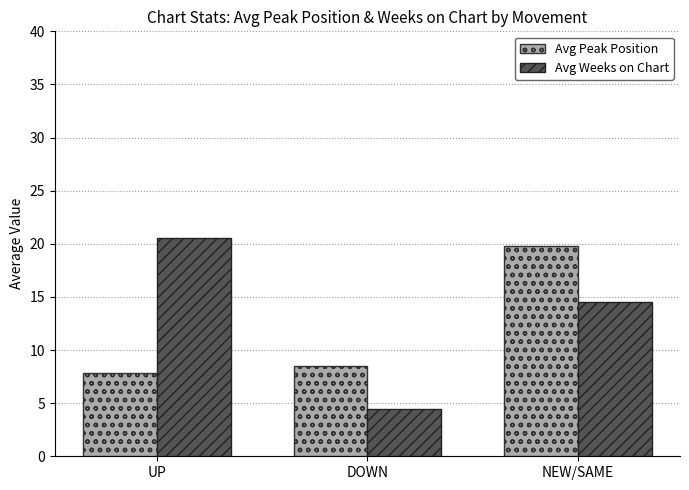

Which label corresponds to the largest value in the chart?

UP